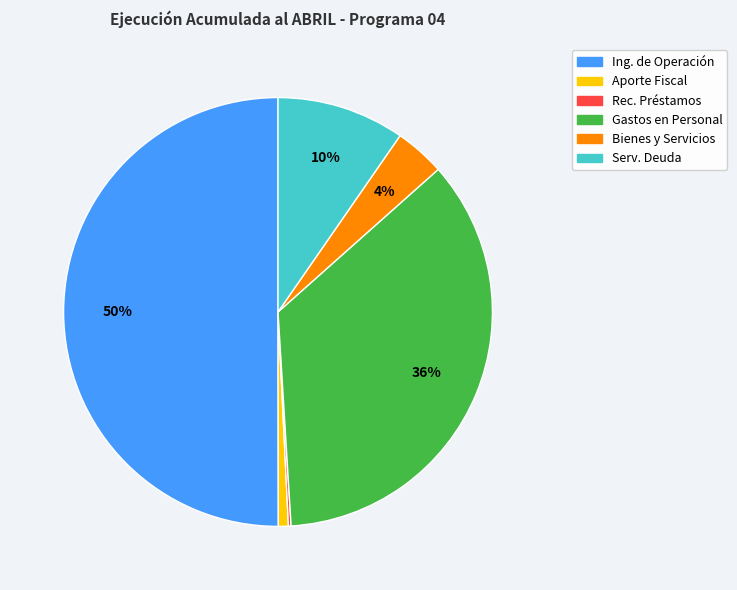

To the nearest percent, what is the average slice percentage?

17%